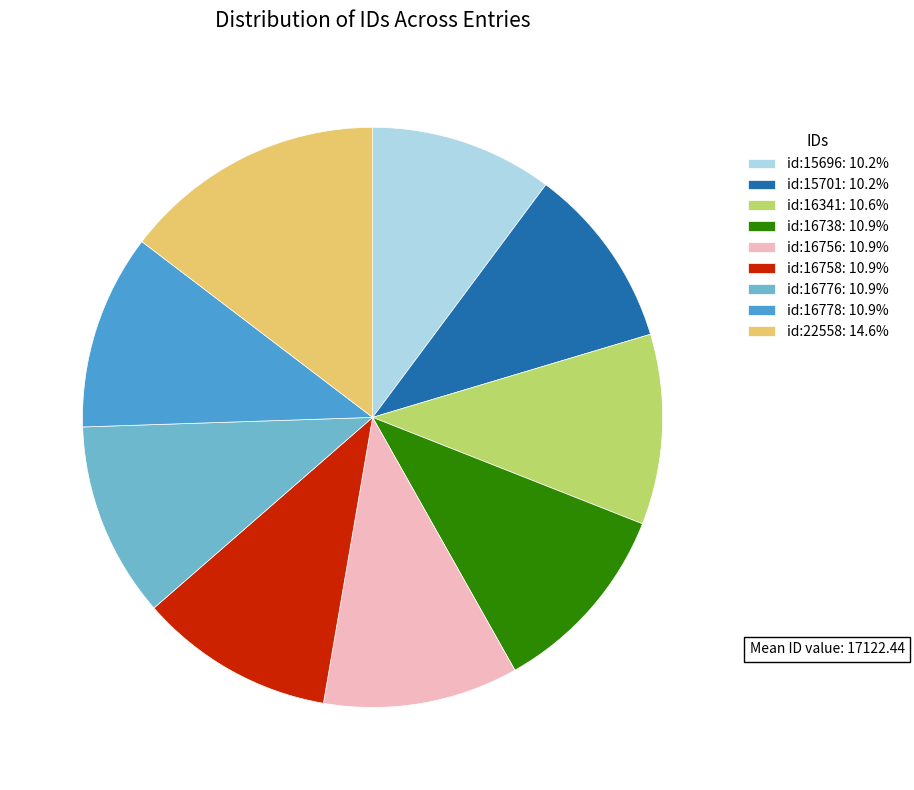

Combined, do id:16756 and id:16341 account for over 50%?

No